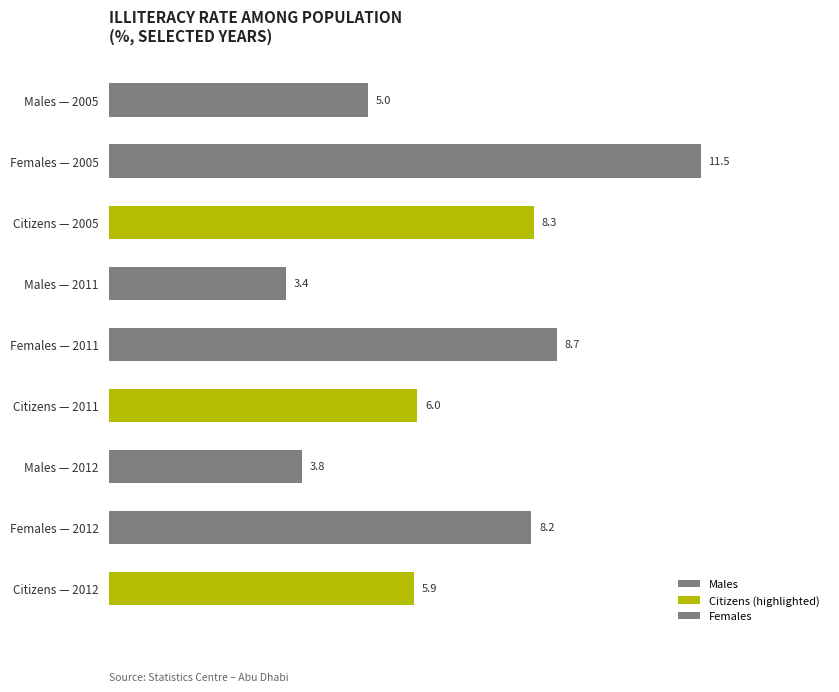

Does the chart contain any negative values?

No